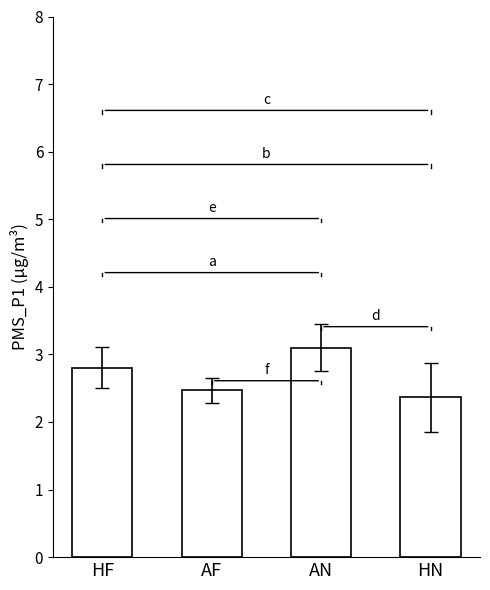

Reading left to right, transcribe all the data shown in this chart.

HF=2.8	AF=2.5	AN=3.1	HN=2.4